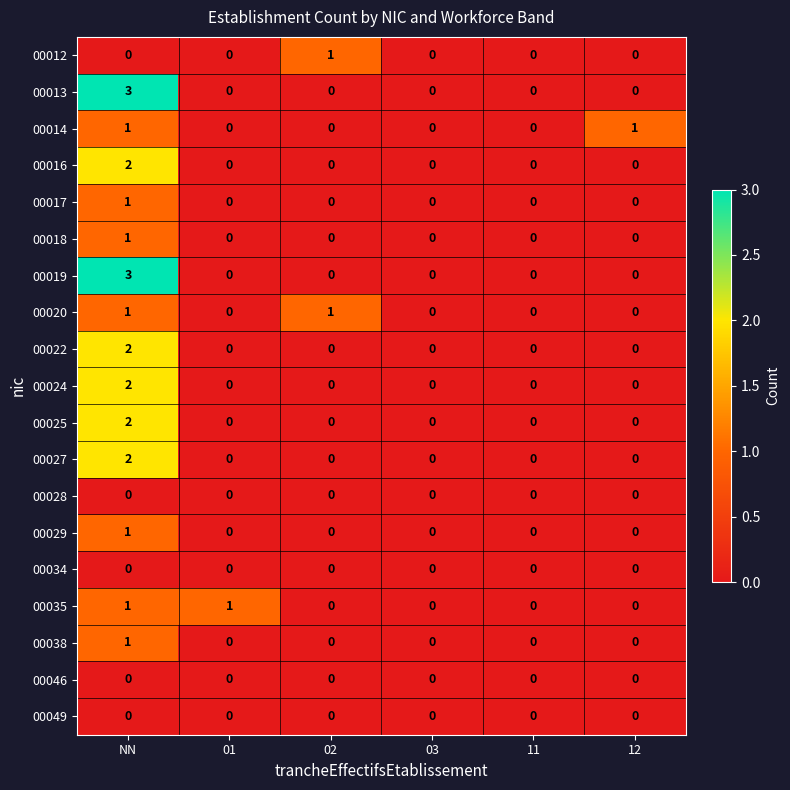

Is it true that 00017 equals 0 at 02?

True